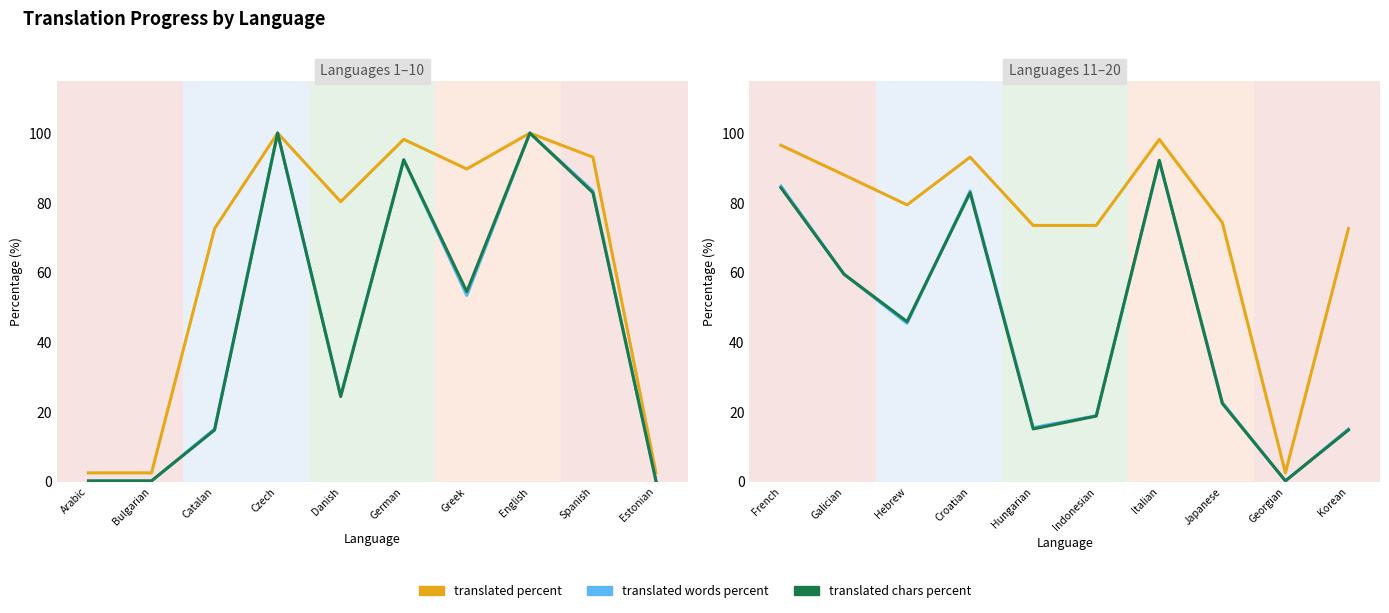

What is the value of the Translated Words Percent point at the 1st from the left?

84.8